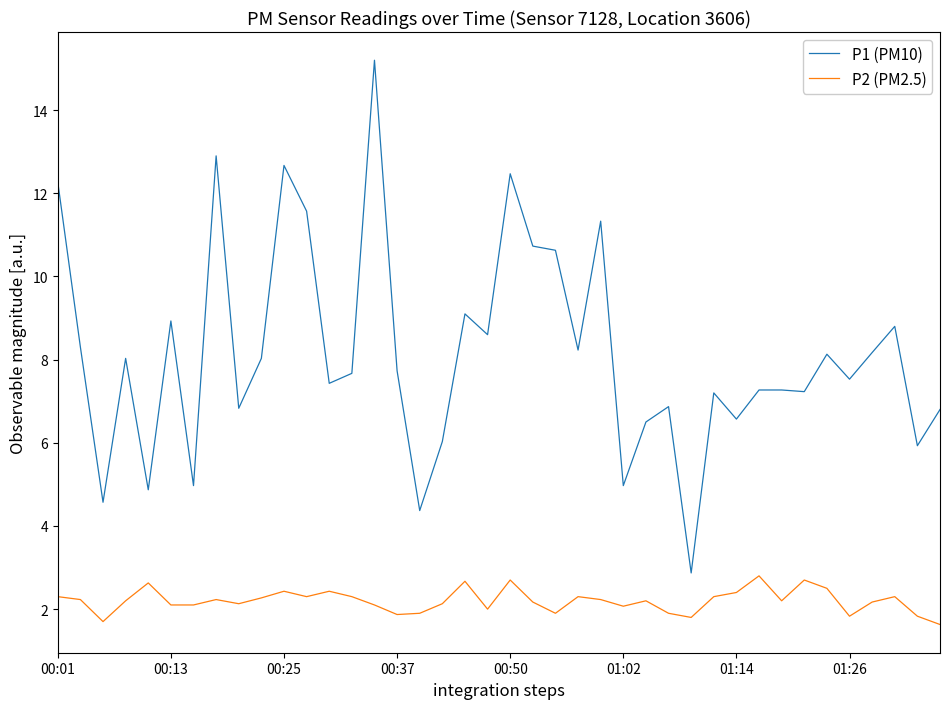

True or false: P1 (PM10) and P2 (PM2.5) cross at least once.

False